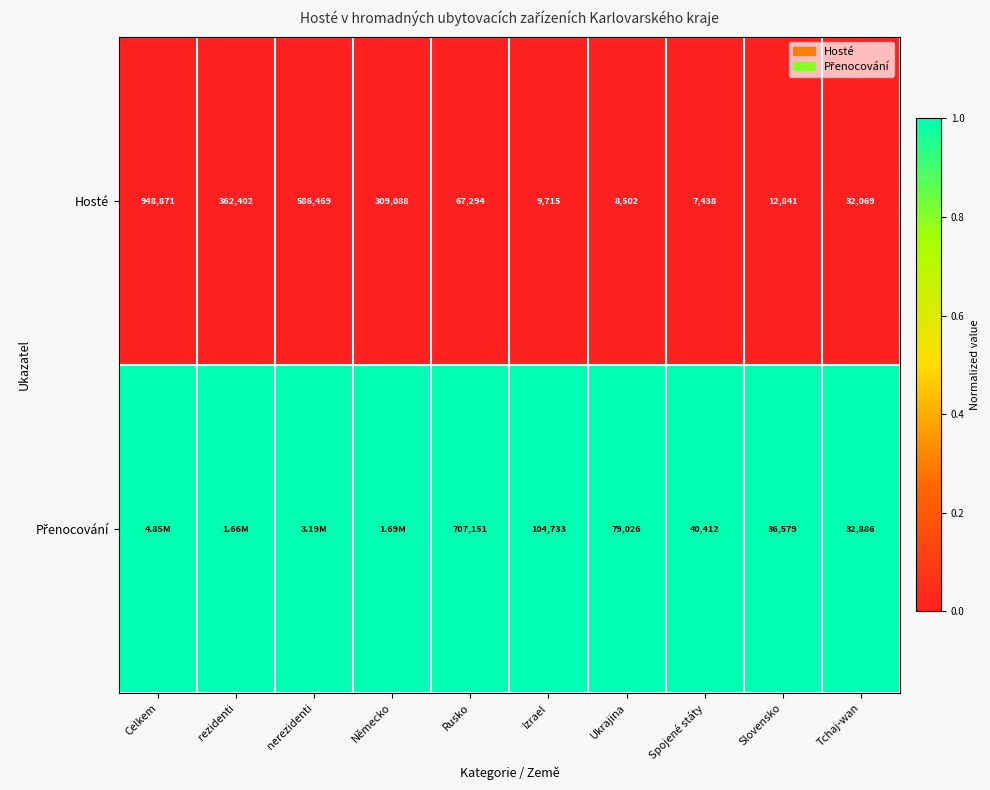

What is the total value across all series at Ukrajina?

87528